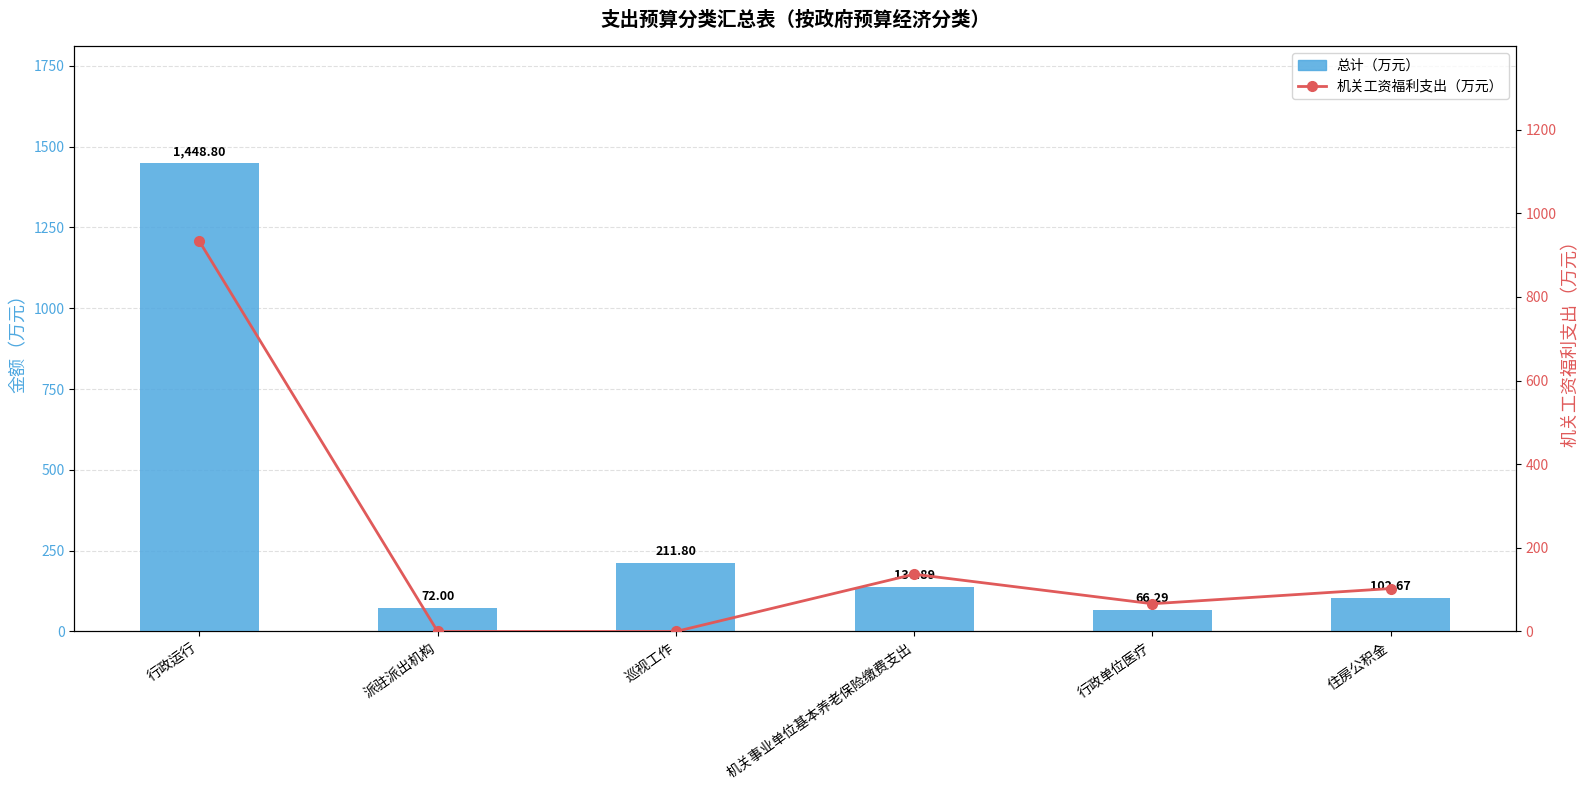

What is the label of the 3rd bar from the left?

巡视工作